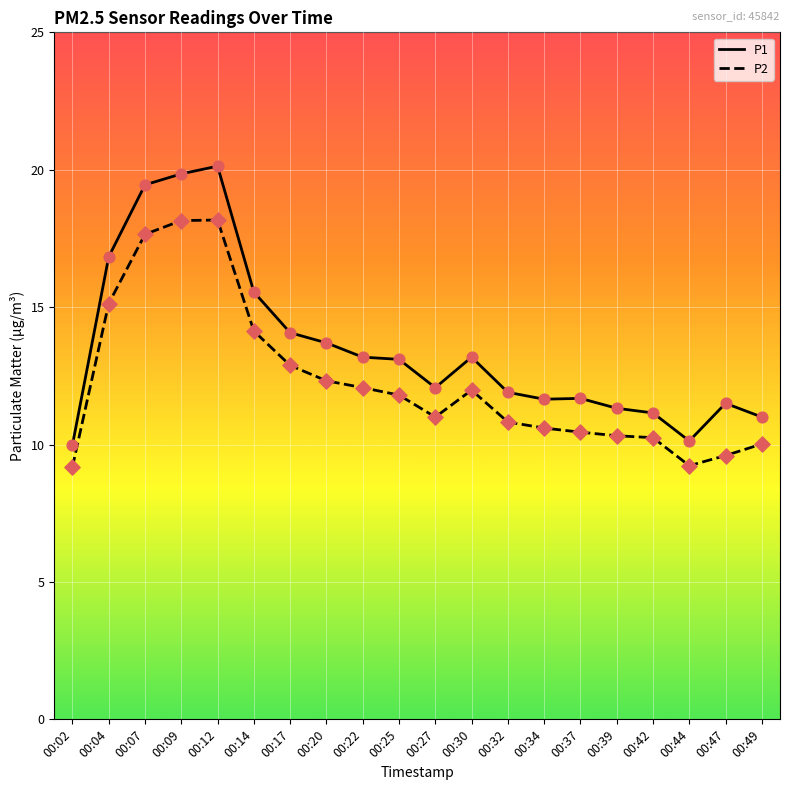

What are all the series names shown in the legend?

P1, P2